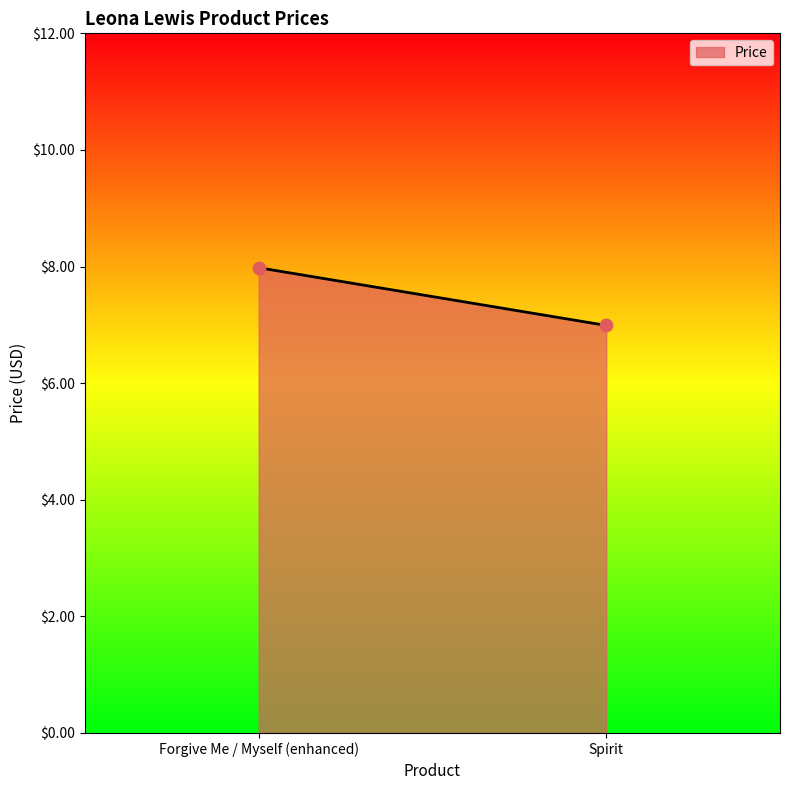

What is the range of Y values (max minus min)?

1.0